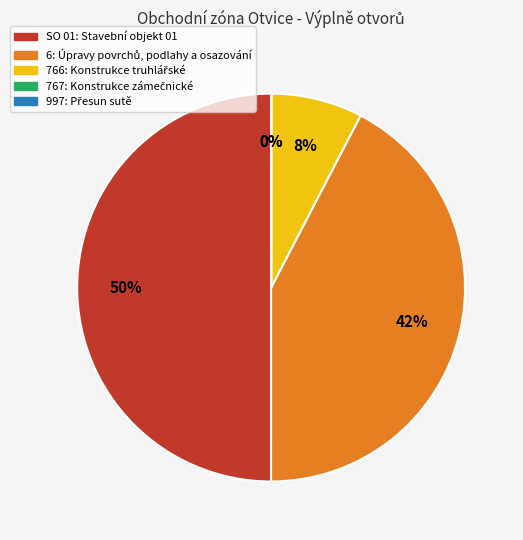

The SO 01: Stavební objekt 01 slice represents 60% of the pie. True or false?

False